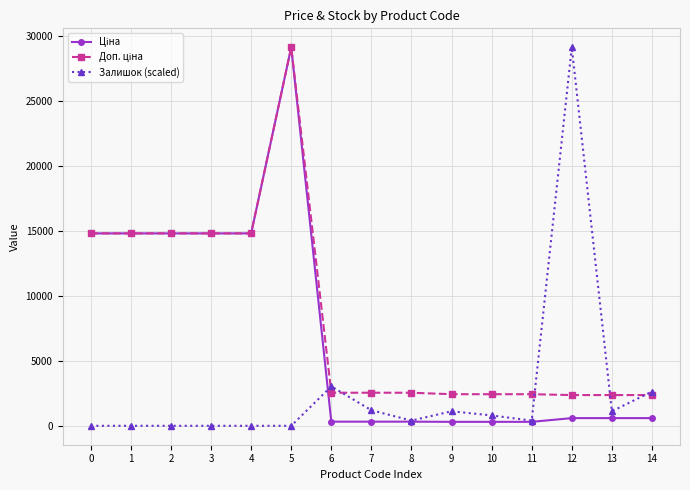

Between 2 and 12, which series saw the biggest shift?

Залишок (scaled)